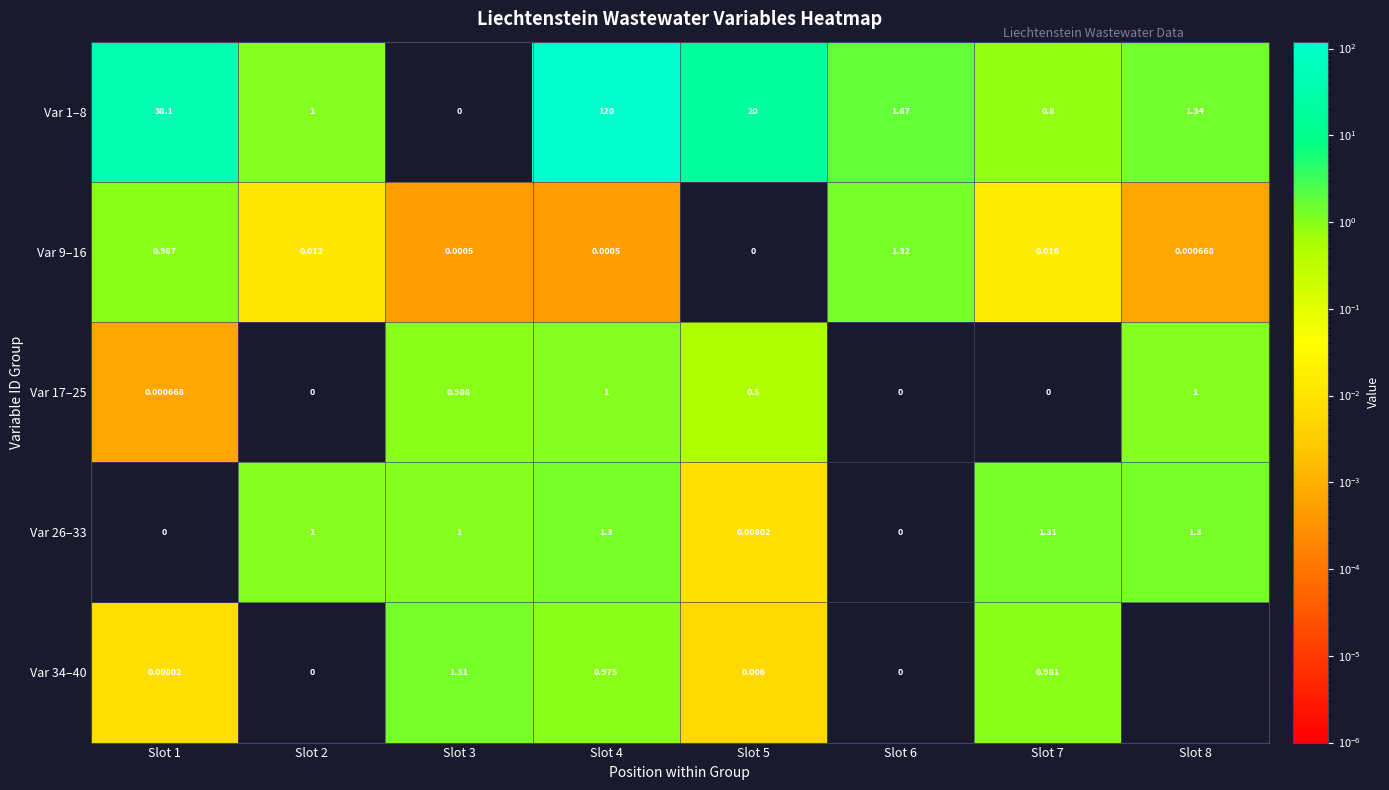

Is it true that Var 9–16 equals 1.8 at Slot 6?

False